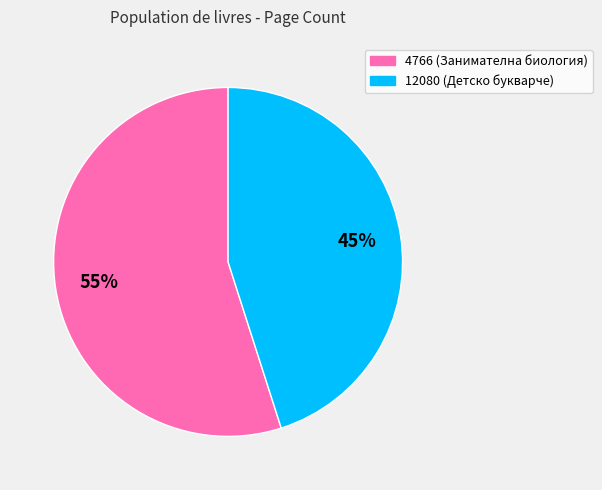

To the nearest percent, what is the difference between the 4766 and 12080 slice percentages?

10%